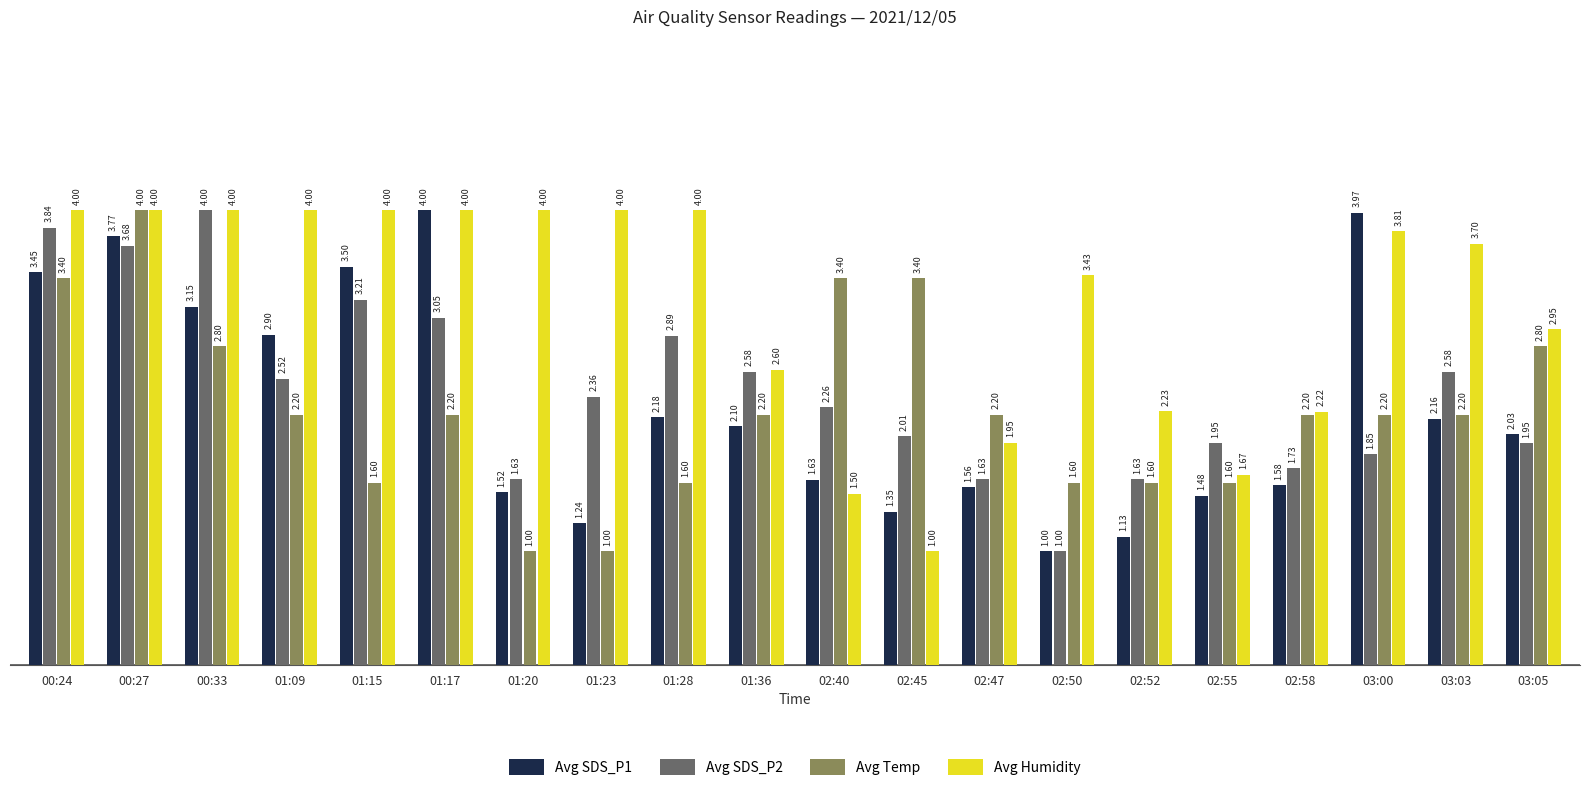

Where is Avg SDS_P1 nearest to the value 2?

03:05